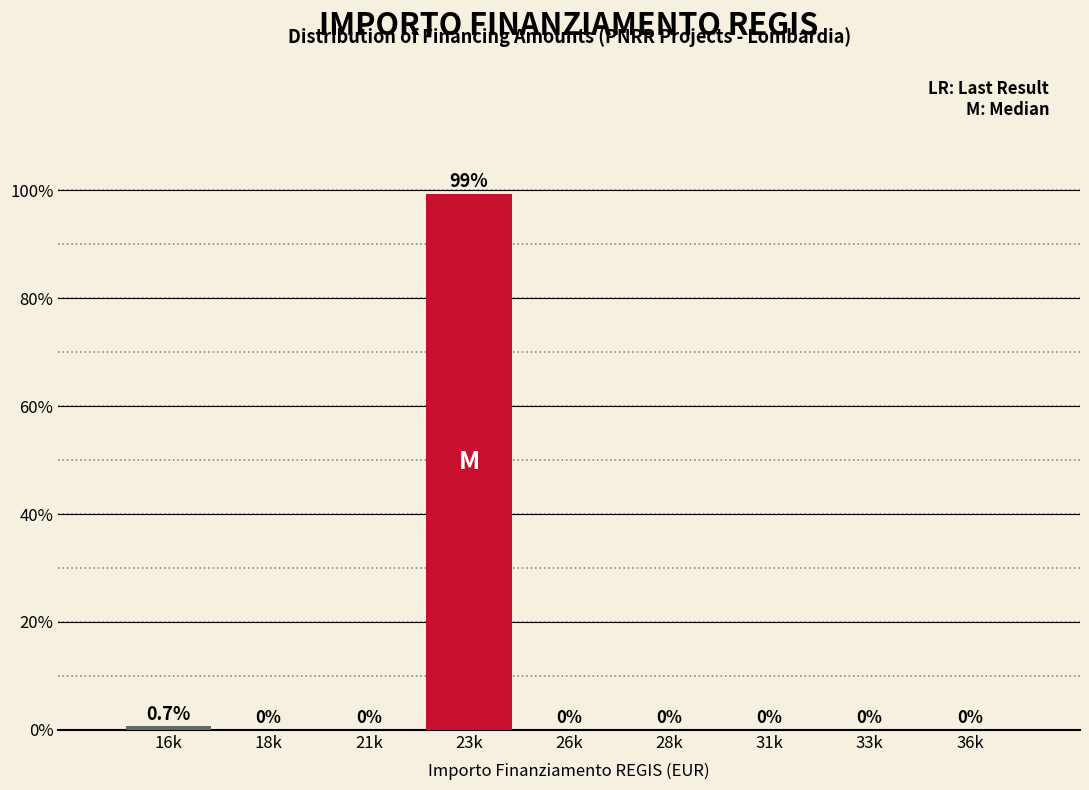

Reading left to right, list all the values displayed in this chart.

16k=0.7	18k=0.0	21k=0.0	23k=99.3	26k=0.0	28k=0.0	31k=0.0	33k=0.0	36k=0.0